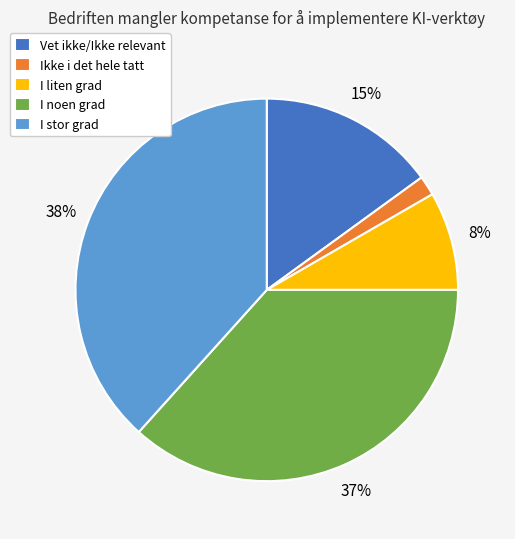

To the nearest percent, what percentage of the pie is I noen grad?

37%